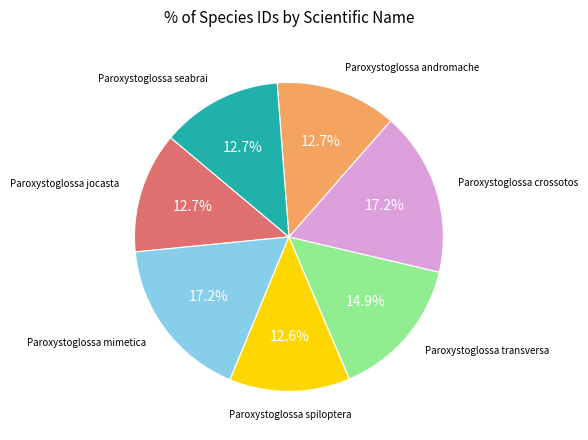

Is Paroxystoglossa spiloptera the majority of the pie?

No